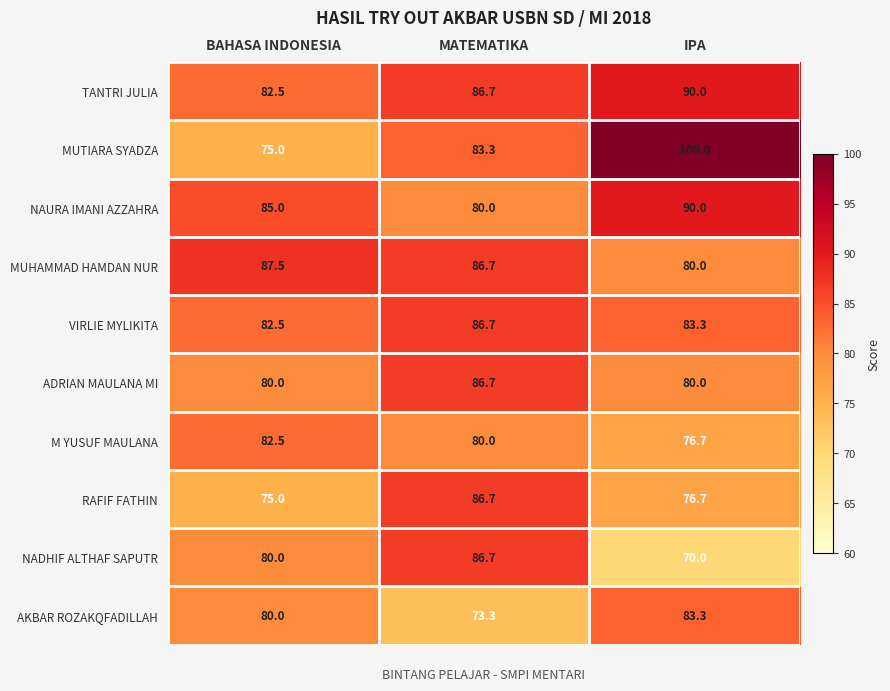

What is the difference between the ADRIAN MAULANA MI values at MATEMATIKA and IPA?

6.7